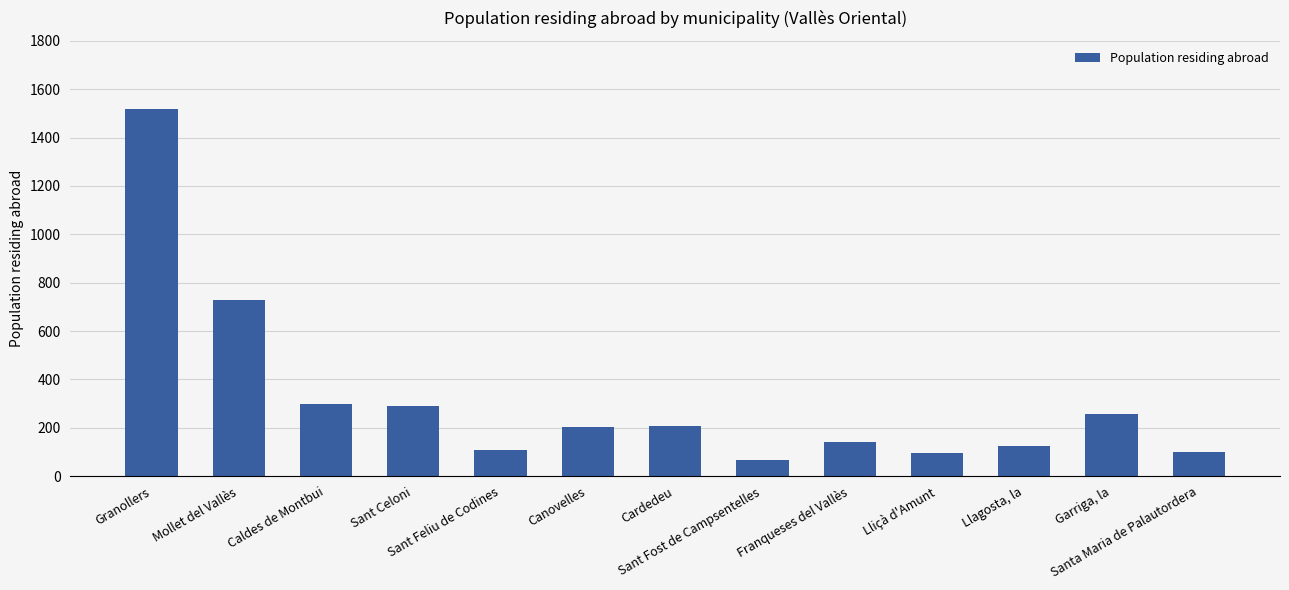

Rank the categories by value from highest to lowest.

Granollers, Mollet del Vallès, Caldes de Montbui, Sant Celoni, Garriga, la, Cardedeu, Canovelles, Franqueses del Vallès, Llagosta, la, Sant Feliu de Codines, Santa Maria de Palautordera, Lliçà d'Amunt, Sant Fost de Campsentelles